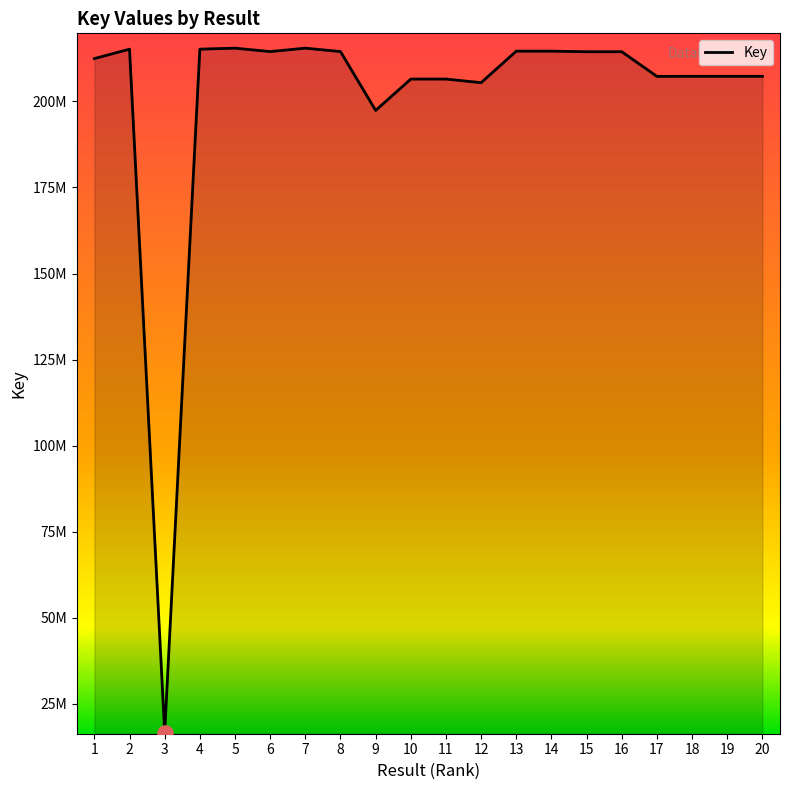

Approximately how many times larger is the value at 4 compared to 13?

1.0